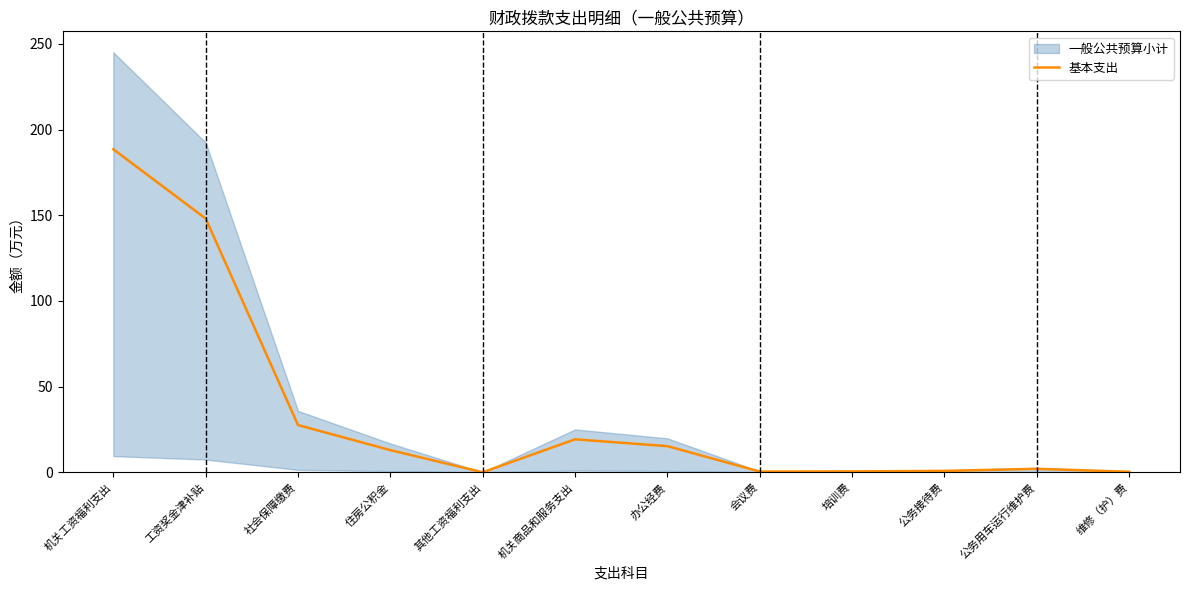

True or false: the data shows 57.7 at 其他工资福利支出.

False